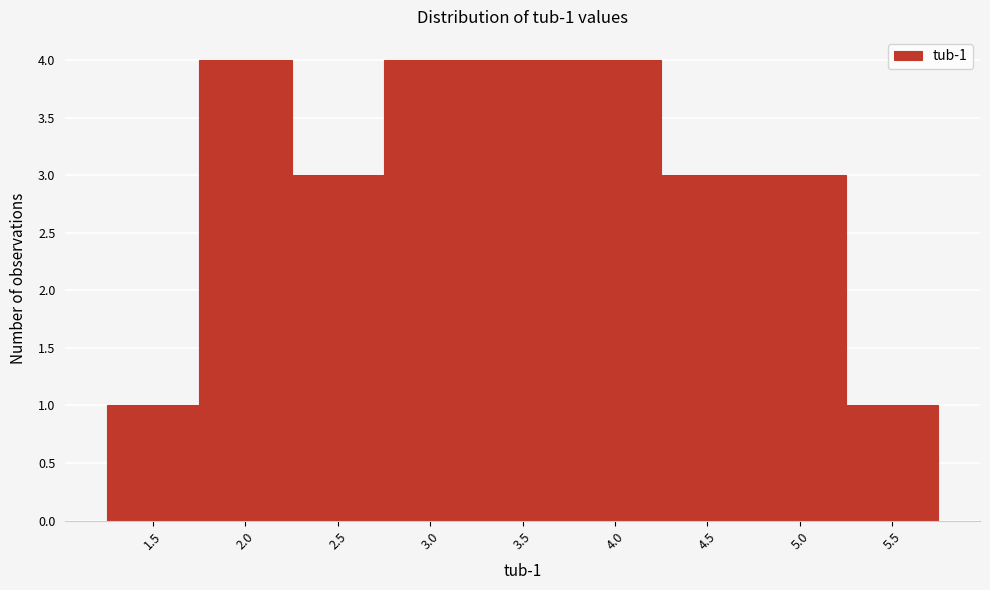

Reading left to right, transcribe all the data shown in this chart.

1.5=1	2.0=4	2.5=3	3.0=4	3.5=4	4.0=4	4.5=3	5.0=3	5.5=1